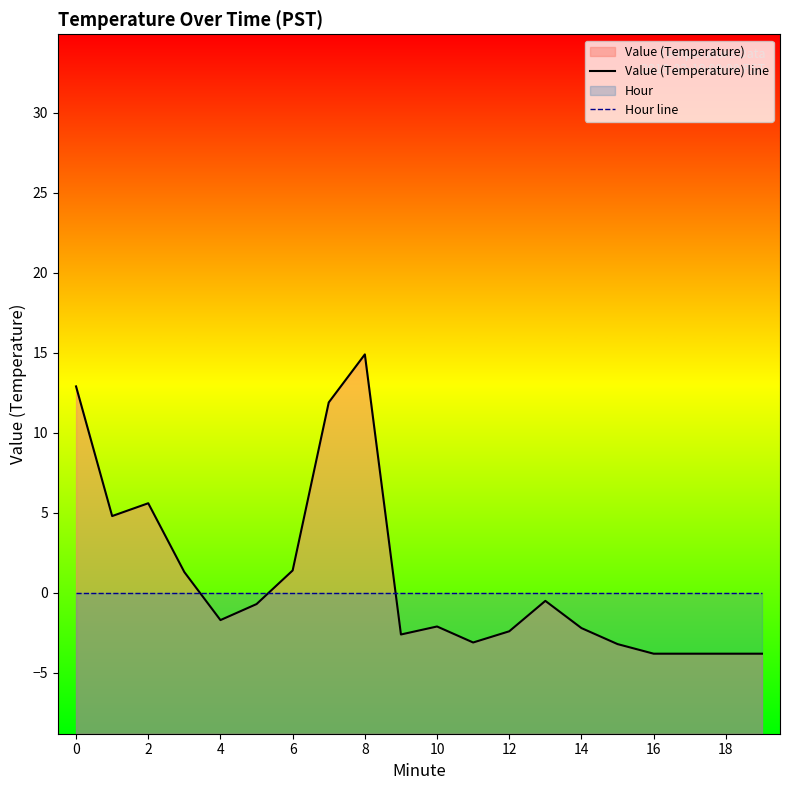

The Hour line series shows 0.0 at 14. True or false?

True